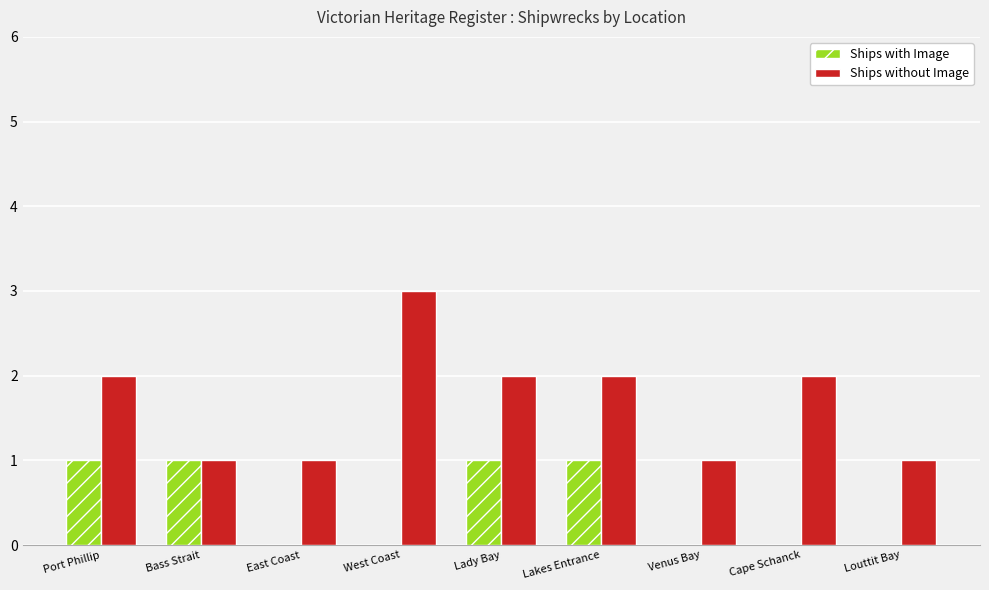

The Ships with Image series shows 0 at Venus Bay. True or false?

True